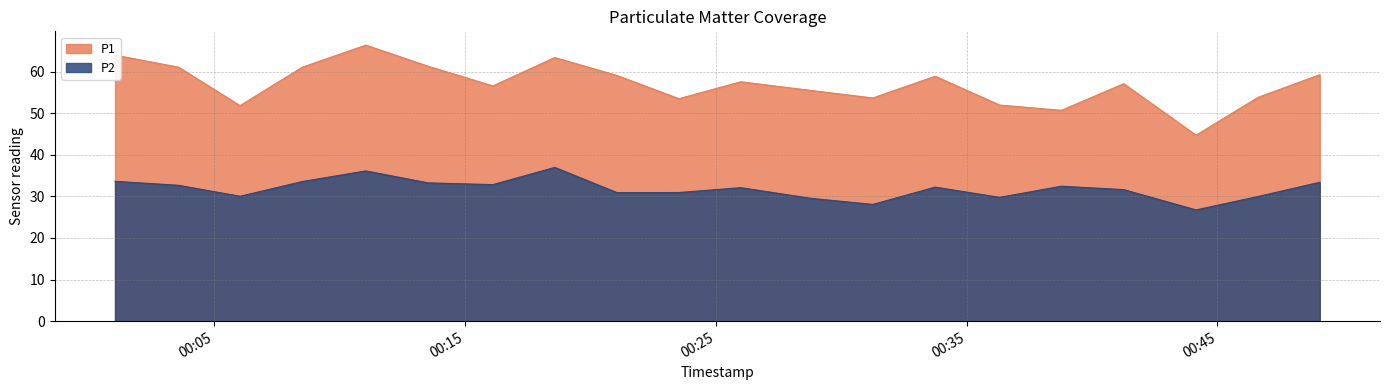

What is the greatest value displayed?

66.4